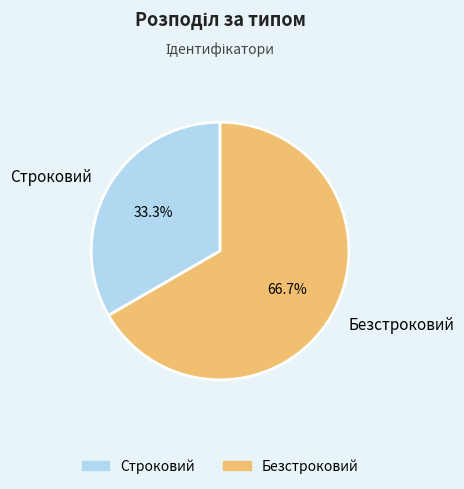

Approximately how many times larger is the value at Строковий compared to Безстроковий?

0.5